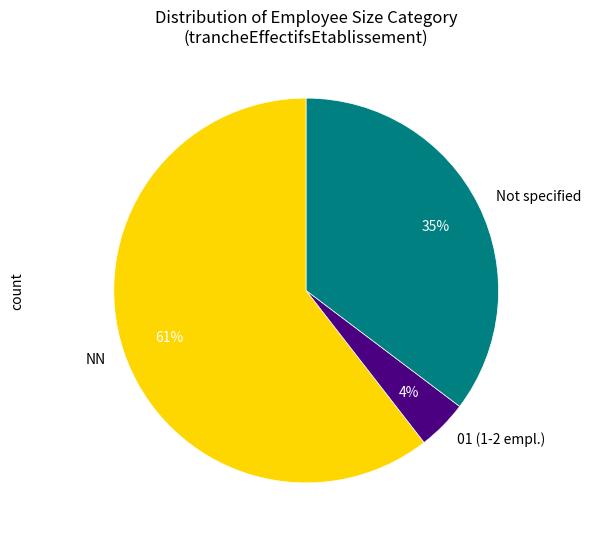

Do NN and Not specified together represent more than half of the pie?

Yes